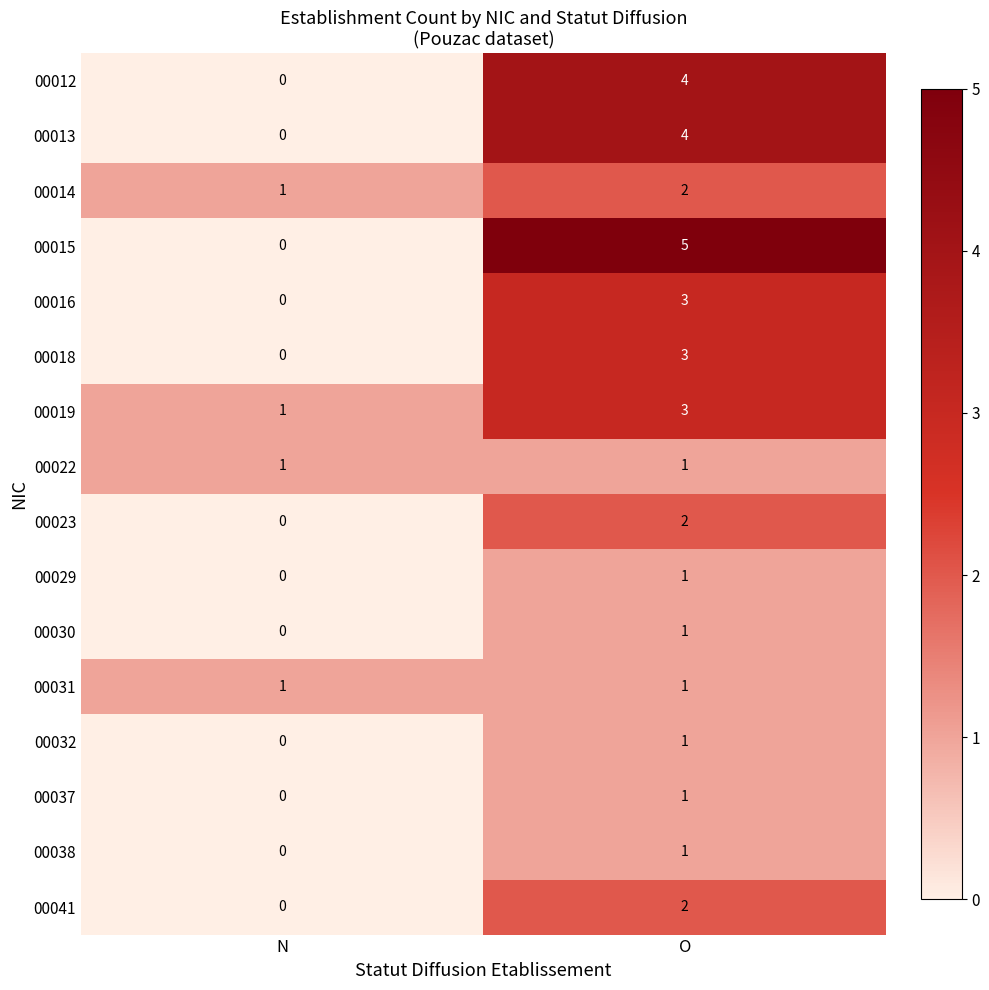

List the labels in order of 00030 value, largest first.

O, N